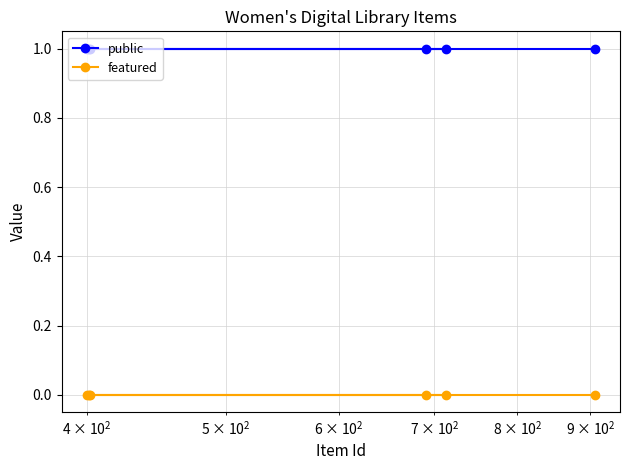

Which series has the largest total across all categories?

public